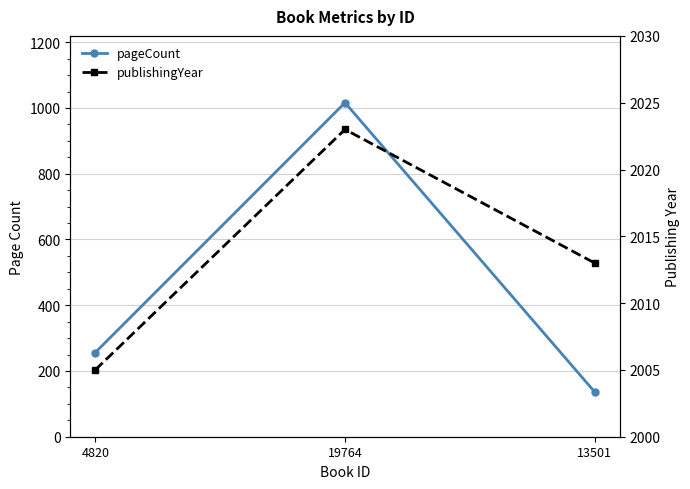

Which has a higher value, 4820 or 13501?

4820